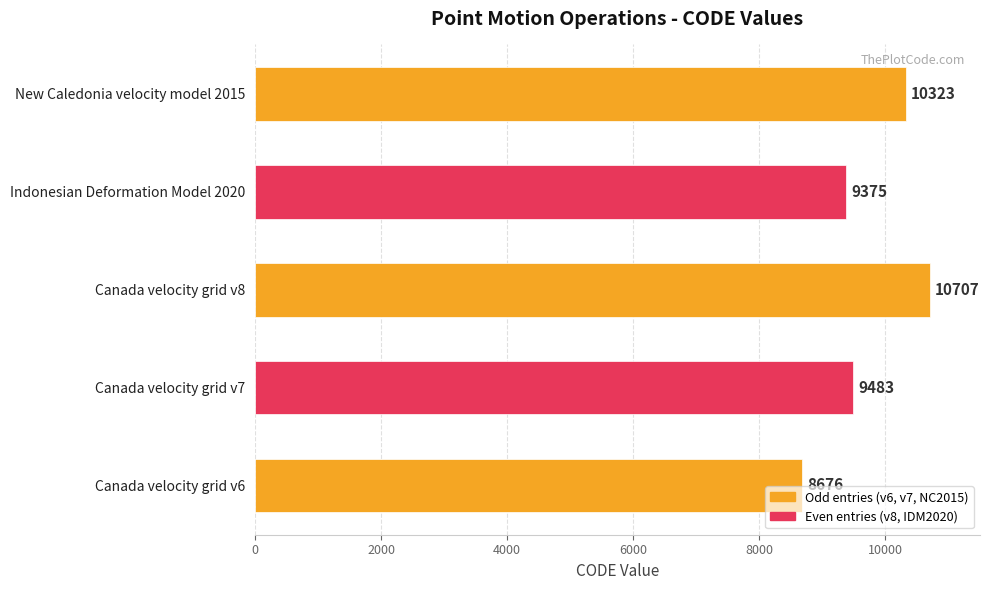

What is the difference between the maximum and second lowest values?

1332